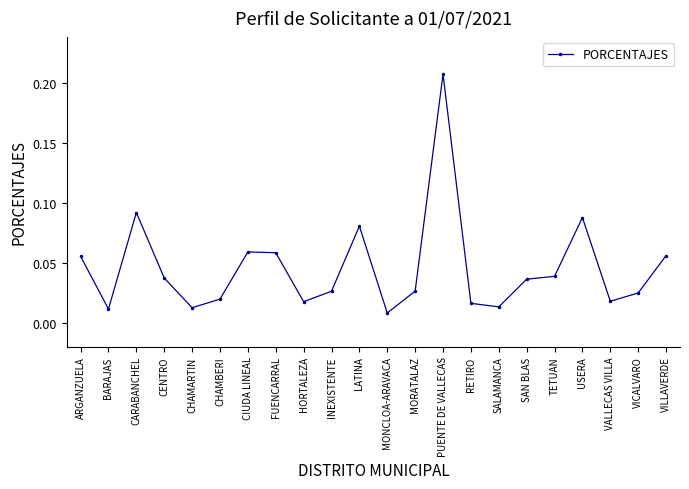

What is the label of the 11th point from the right?

MONCLOA-ARAVACA